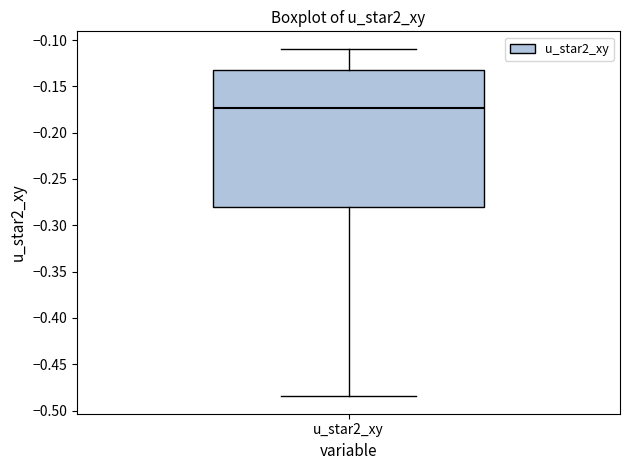

Transcribe this box plot: give where the median line is, the range the box spans, and where the two whiskers end, as read against the y-axis. The values are not printed on the chart, so give them approximately, as read against the axis.

median -0.175, box -0.280 to -0.130, whiskers -0.485 to -0.110